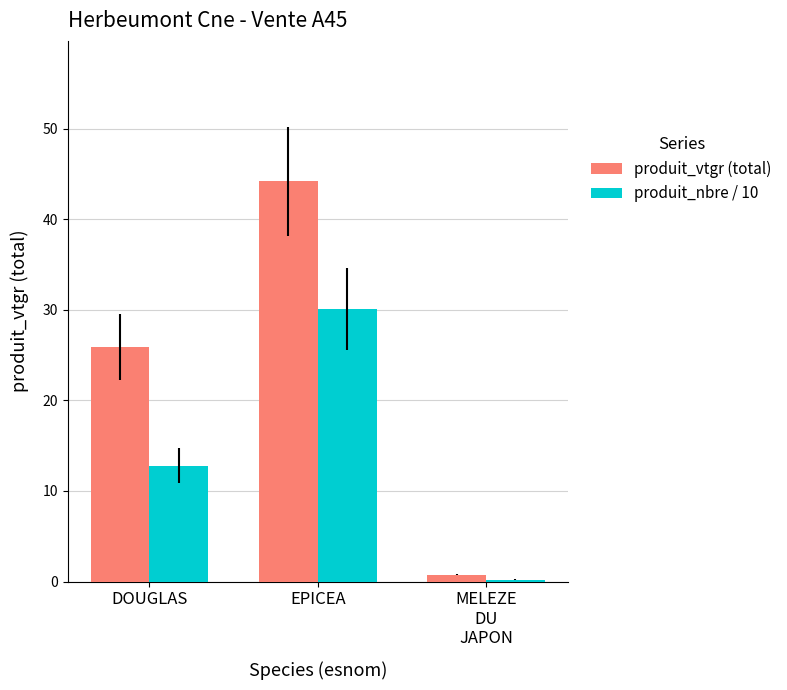

What is the label of the 3rd bar from the left?

MELEZE
DU
JAPON